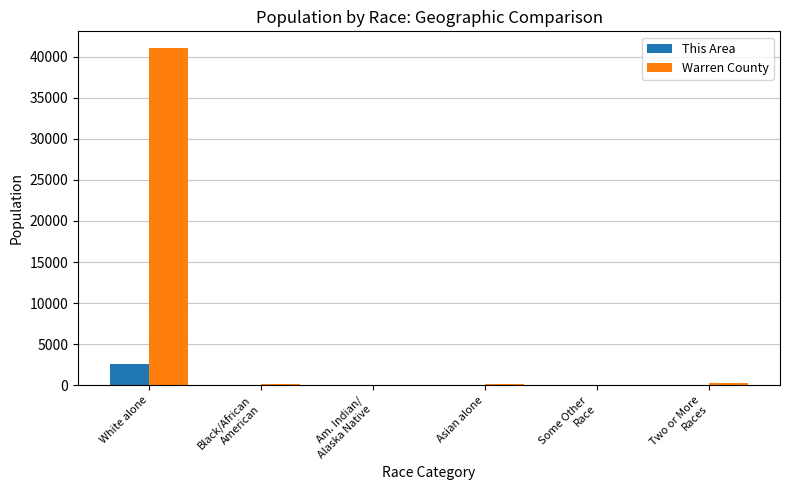

What is the spread (max minus min) of values at Some Other
Race?

53